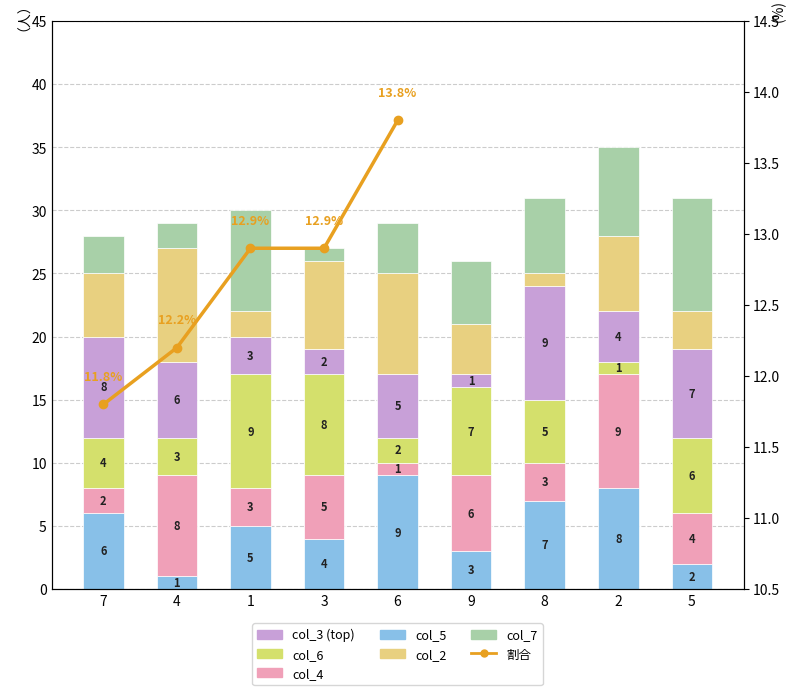

What is the maximum value shown in the chart?

9